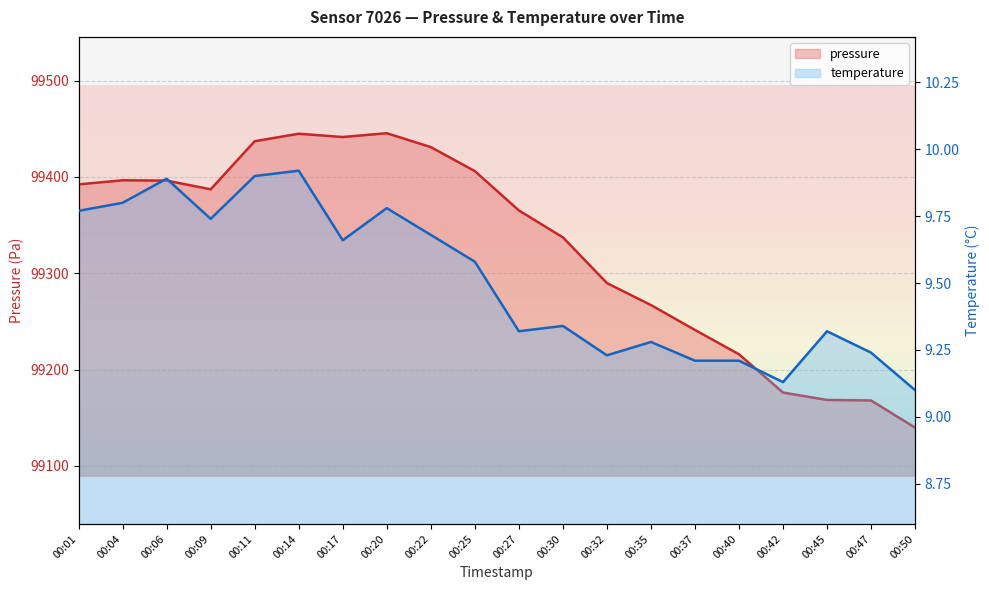

Rank the series by their maximum value, from lowest to highest.

temperature, pressure